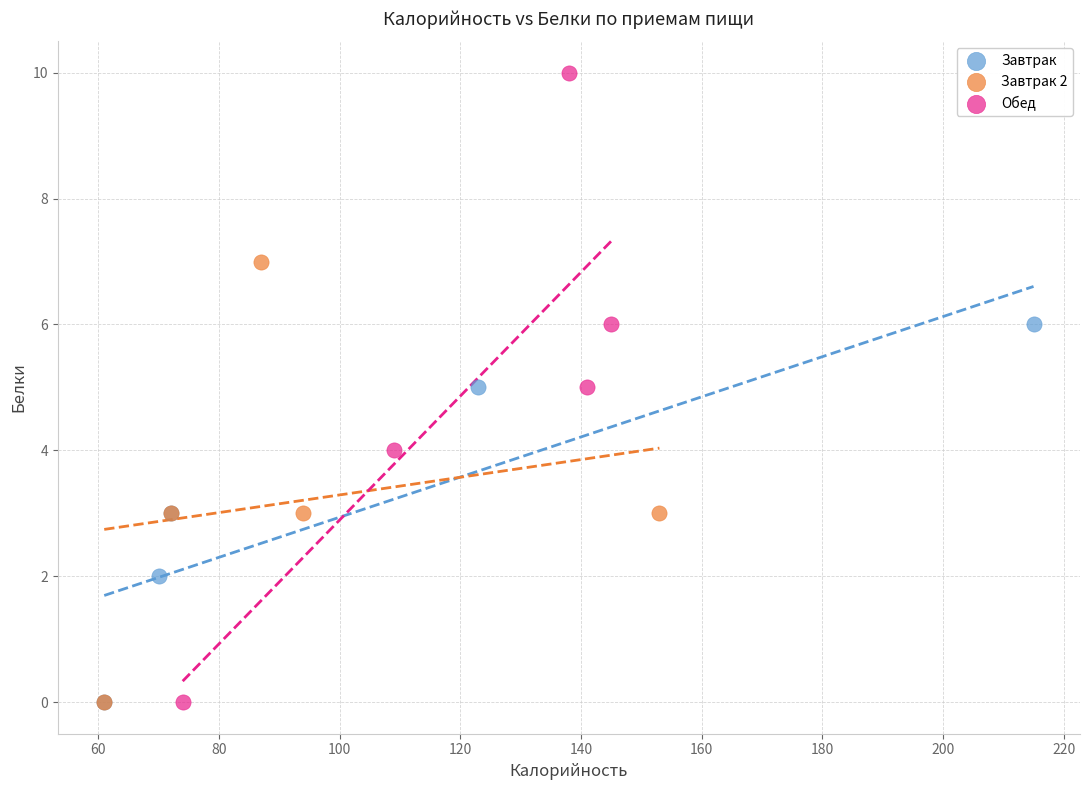

Which series has the largest Y range (max minus min)?

Обед